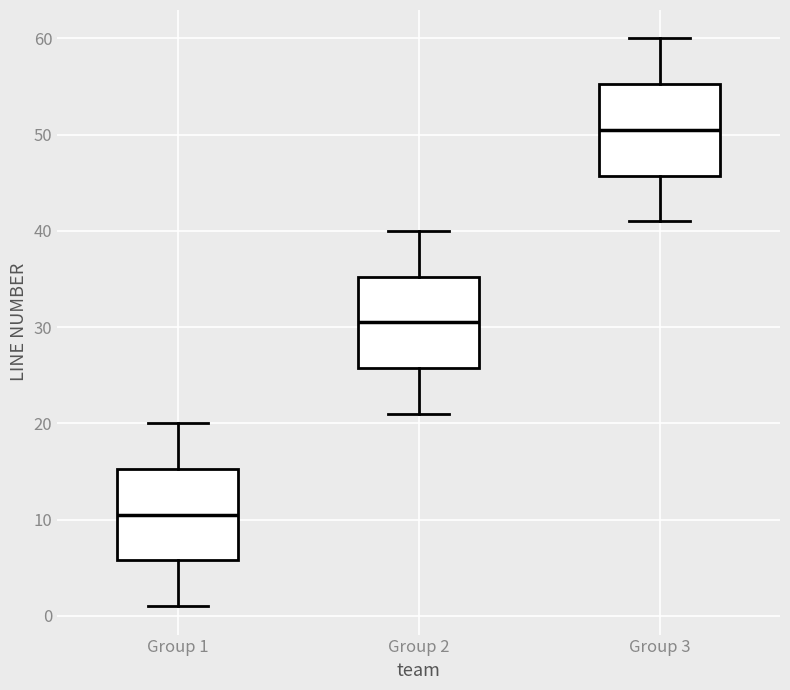

Reading left to right, transcribe this box plot: for each box, give where its median line is, the range the box spans, and where its two whiskers end, as read against the y-axis. The values are not printed on the chart, so give them approximately, as read against the axis.

Group 1: median 11, box 6 to 15, whiskers 1 to 20
Group 2: median 31, box 26 to 35, whiskers 21 to 40
Group 3: median 51, box 46 to 55, whiskers 41 to 60